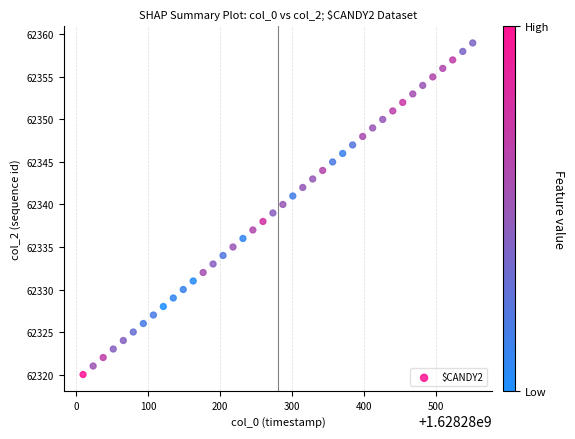

What is the range of Y values (max minus min)?

39